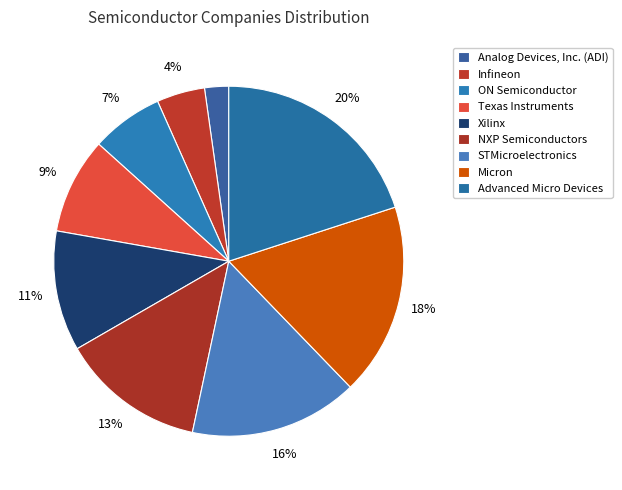

Is there any slice that represents more than half of the pie?

No